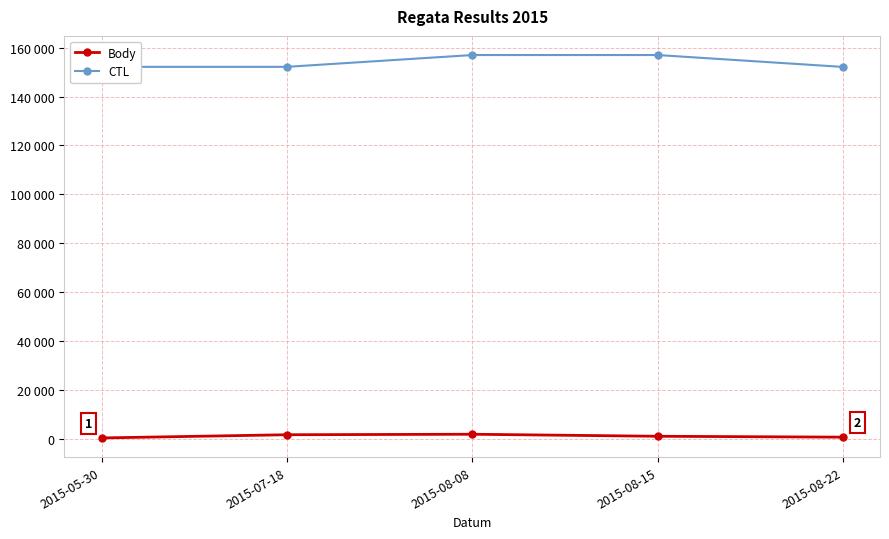

Count the Body values in the range 594 to 1581.

3